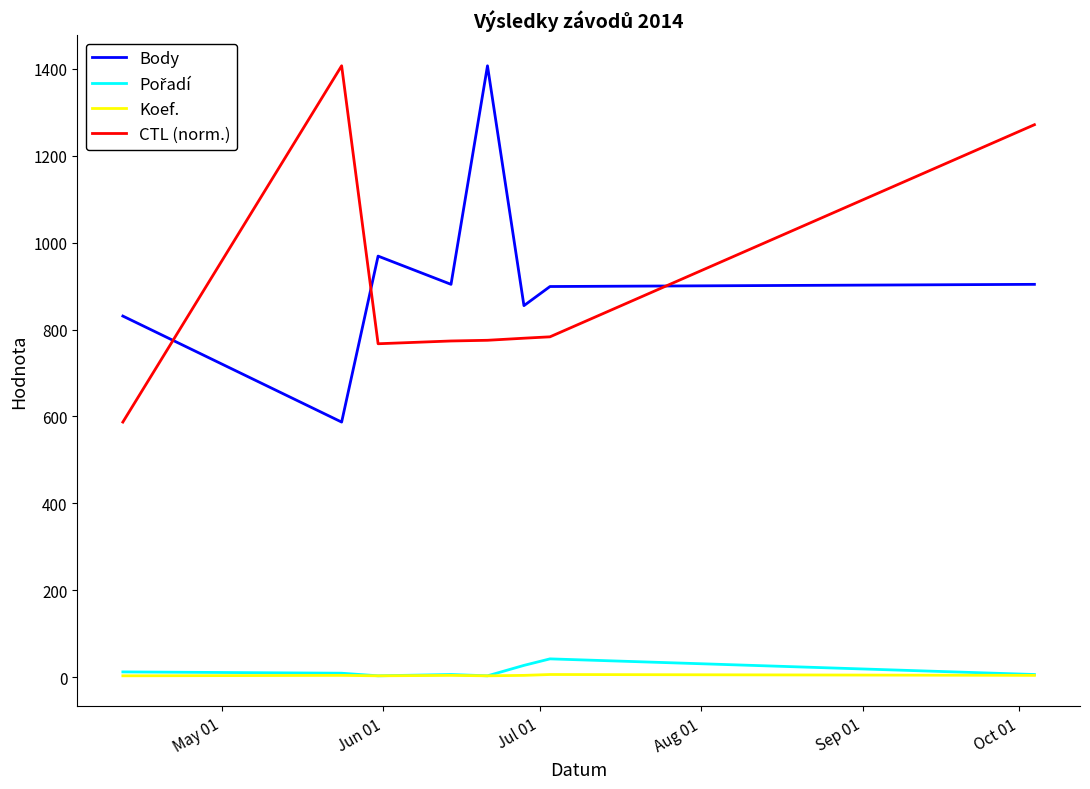

True or false: Koef. and Body cross at least once.

False